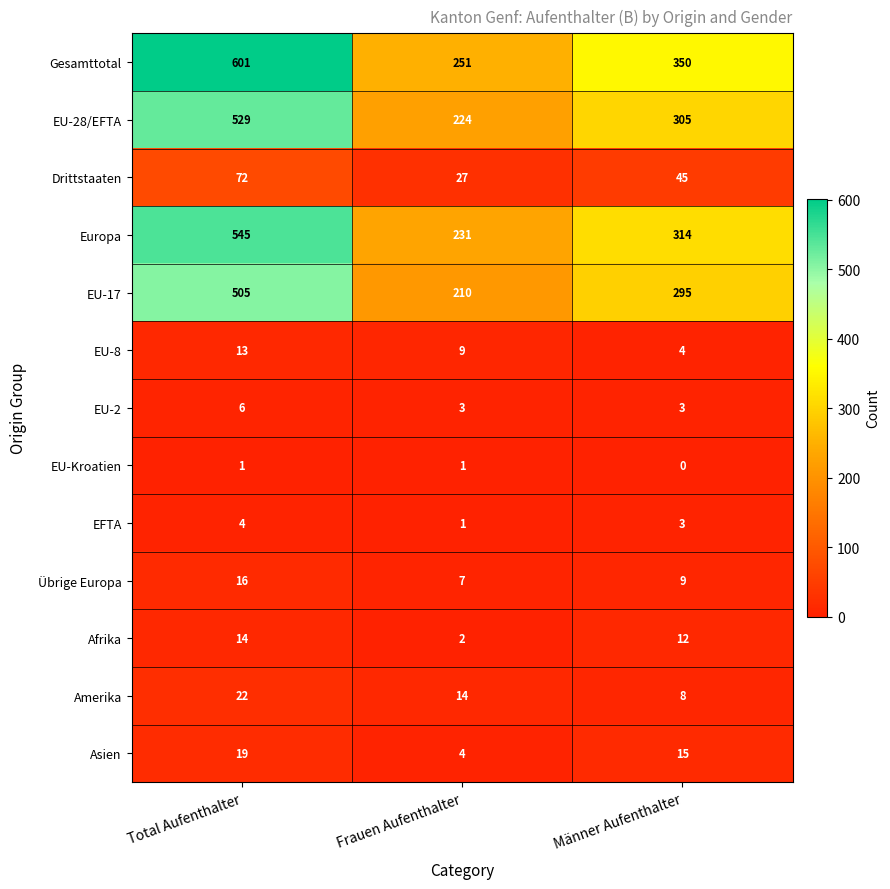

What is the average value of the Afrika series?

9